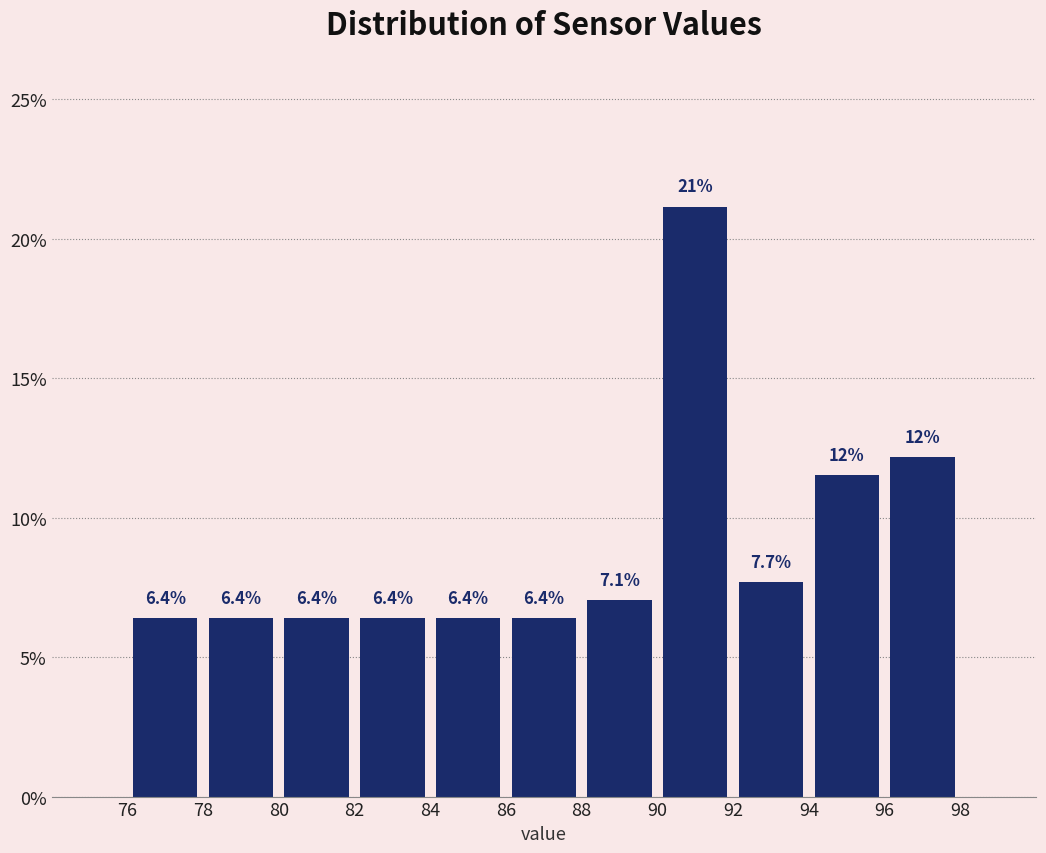

Which range on the x-axis has the tallest bar?

90 to 92